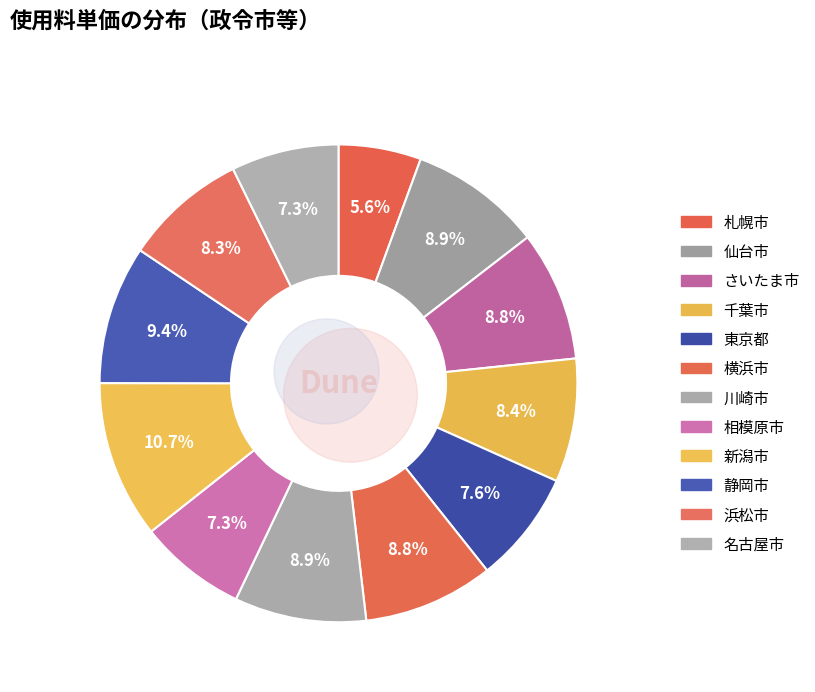

Which category has the biggest portion of the pie?

新潟市